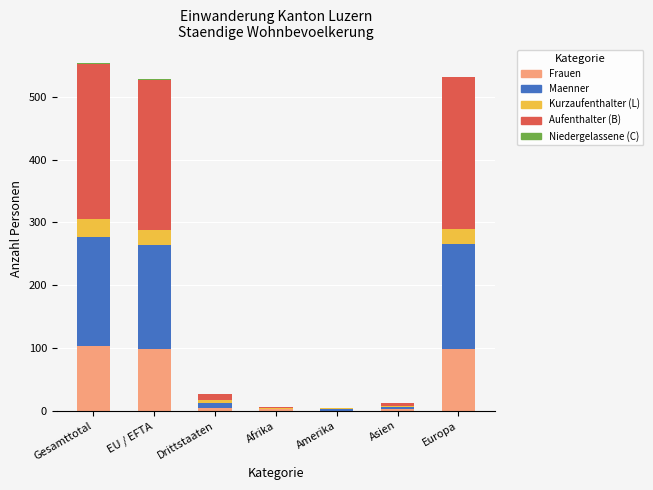

What position from the left is Asien?

6